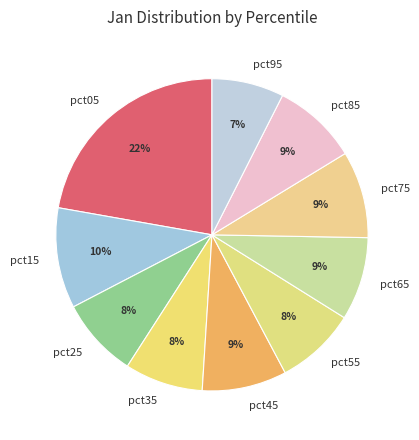

Is it true that pct85 is 17% of the pie?

False